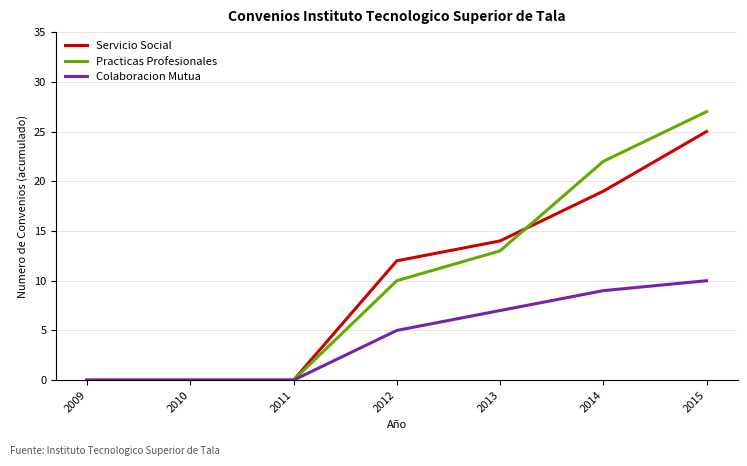

True or false: Colaboracion Mutua has a value of 0 at 2009.

True